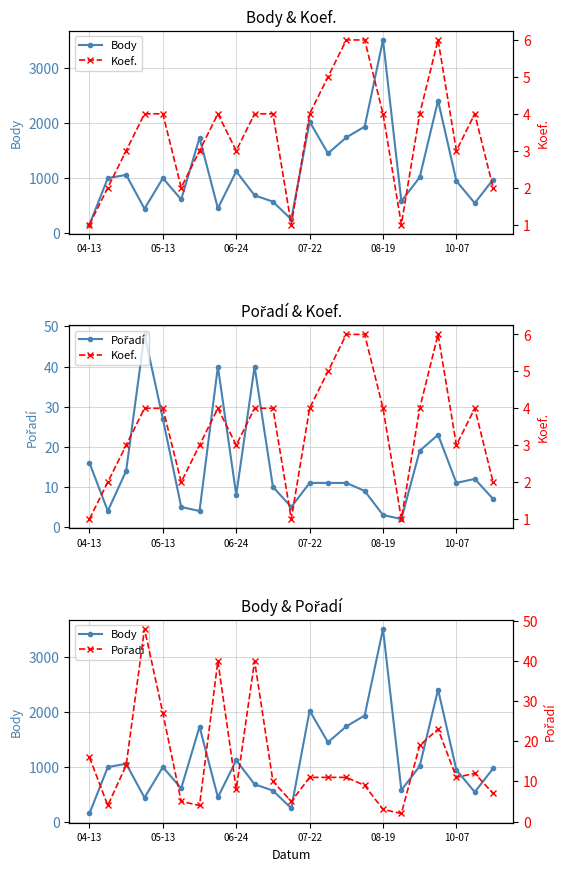

Between 8 and 21, which series saw the biggest shift?

Body